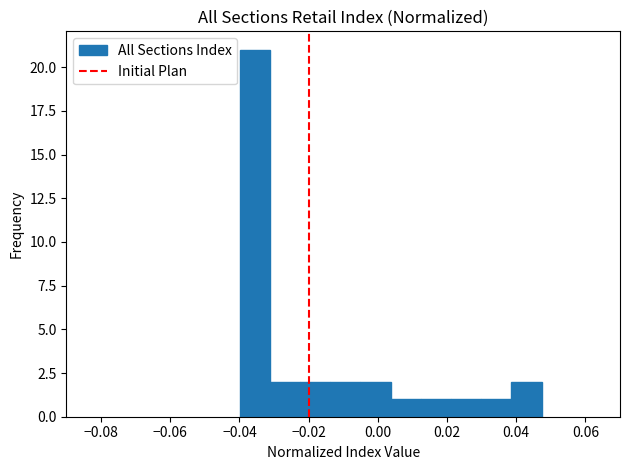

Reading left to right, transcribe this chart: for each bar, give the range it covers on the x-axis and its height. Neither the bar edges nor the heights are printed on the chart, so give them approximately, as read against the axes.

-0.040 to -0.032: 21
-0.032 to -0.022: 2
-0.022 to -0.014: 2
-0.014 to -0.006: 2
-0.006 to 0.004: 2
0.004 to 0.012: 1
0.012 to 0.022: 1
0.022 to 0.030: 1
0.030 to 0.038: 1
0.038 to 0.048: 2